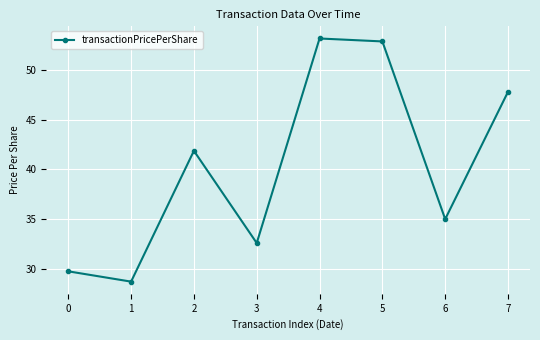

Rank the categories by value from lowest to highest.

1, 0, 3, 6, 2, 7, 5, 4